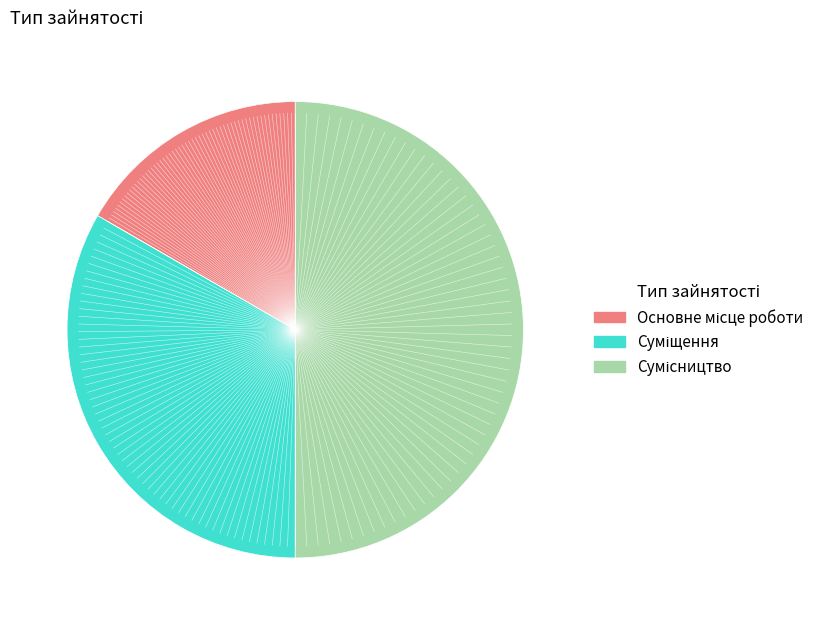

What is the ratio of the value at Суміщення to the value at Основне місце роботи?

2.0